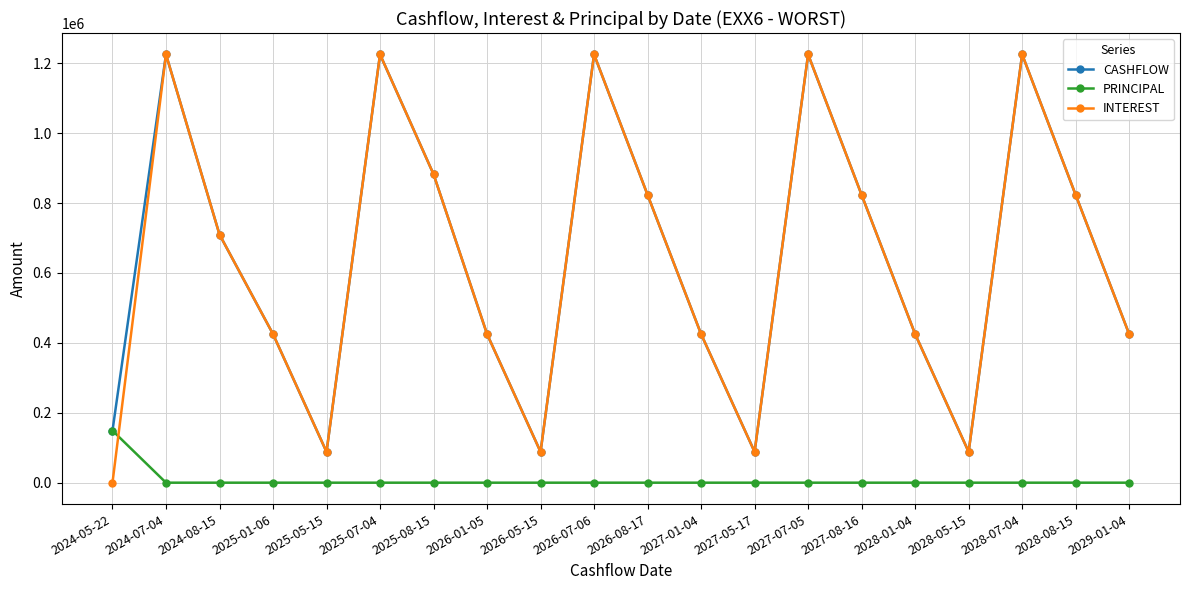

Which series has the widest spread of values?

INTEREST